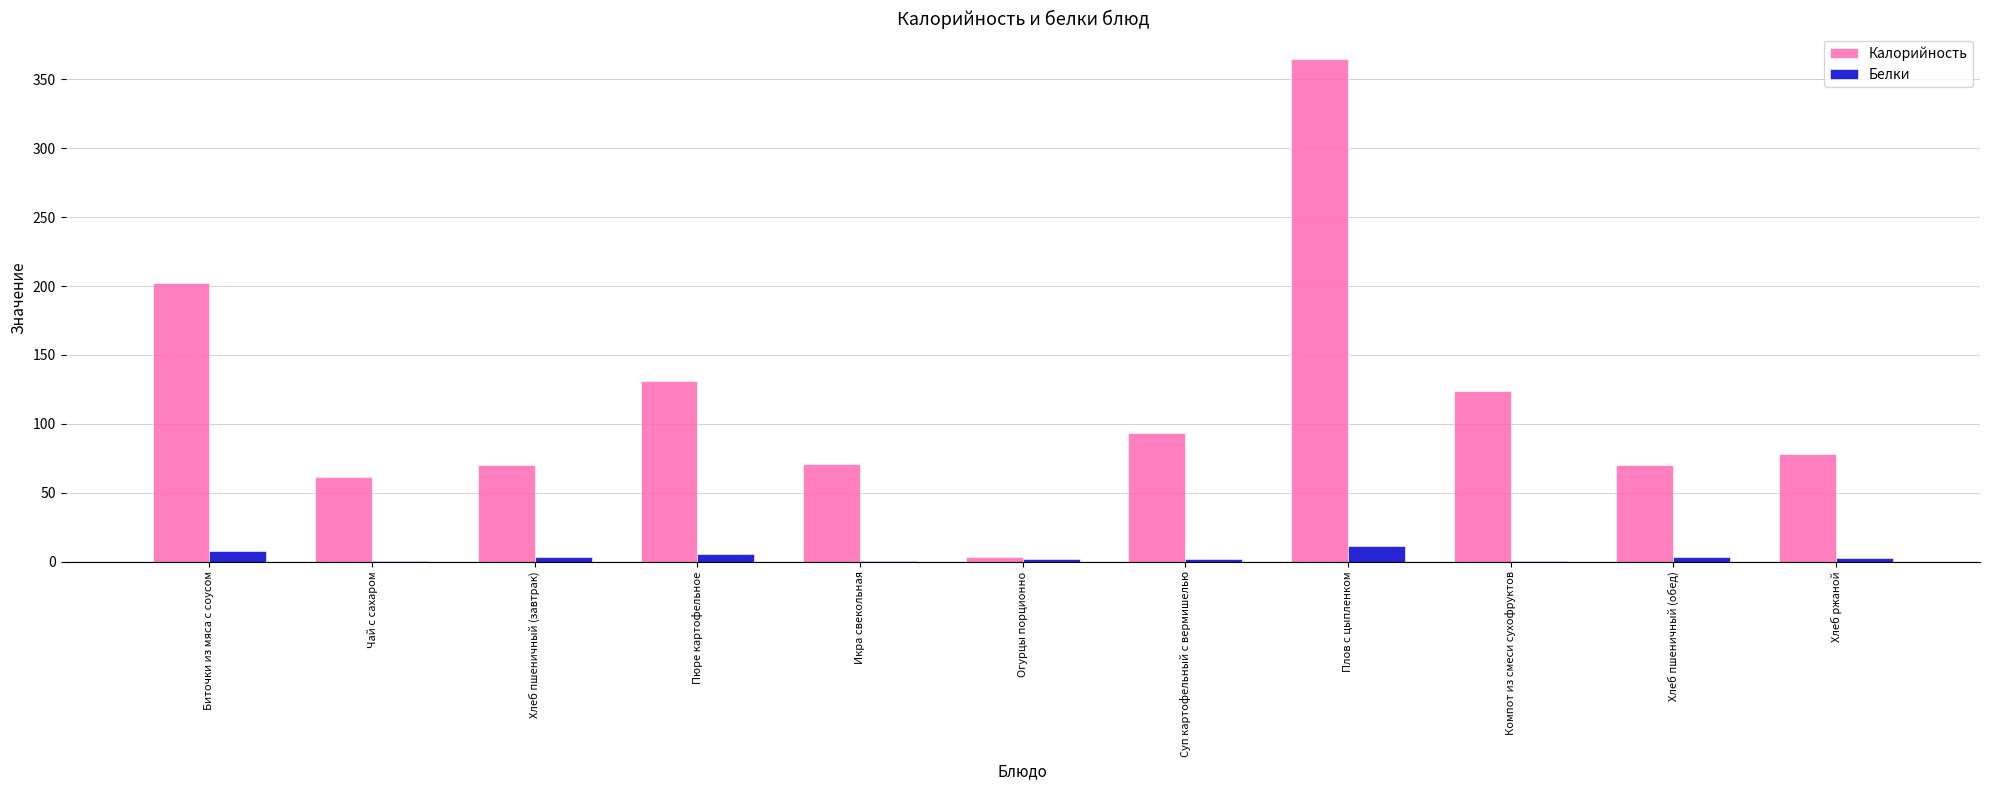

Is the value of Калорийность at Чай с сахаром greater than the value of Белки at Суп картофельный с вермишелью?

Yes